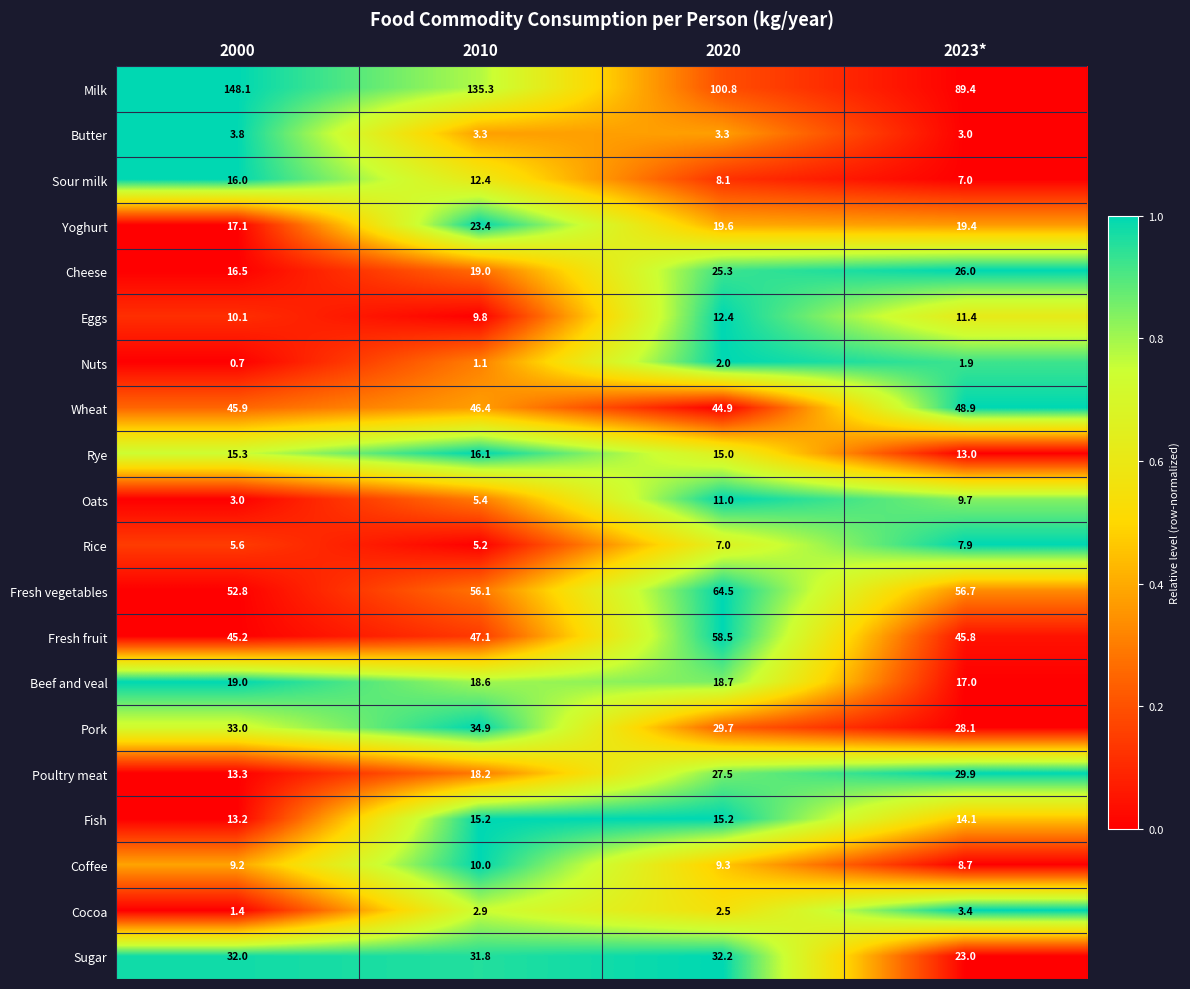

Where is Cocoa nearest to the value 2?

2020